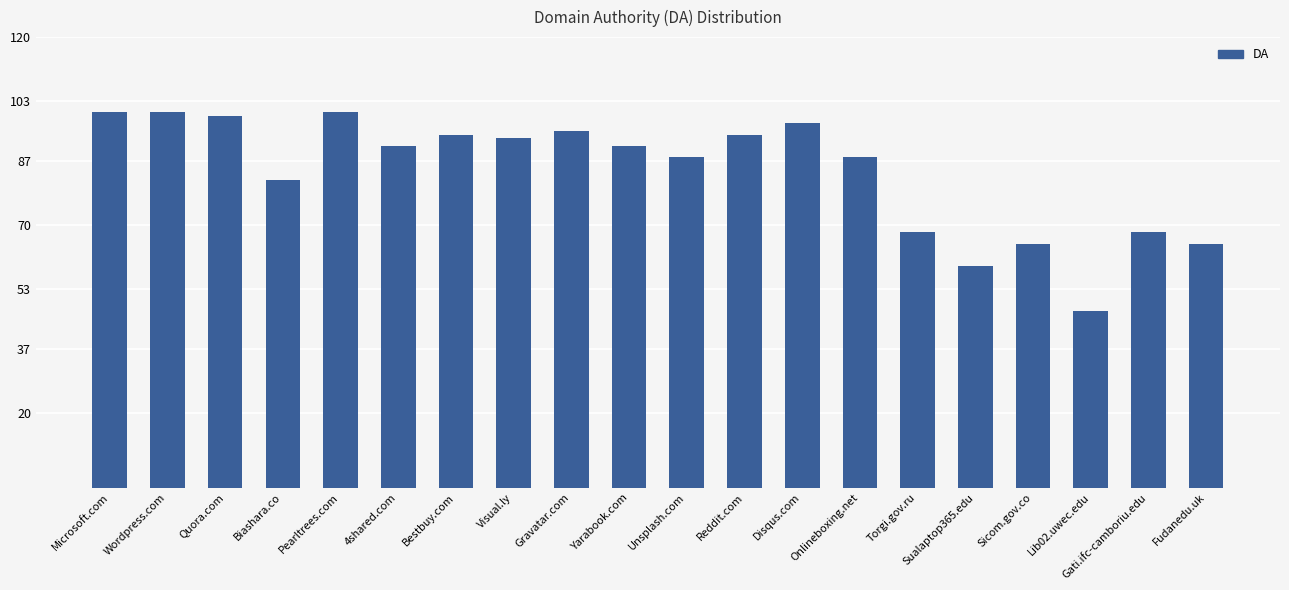

How many series are shown in this chart?

1